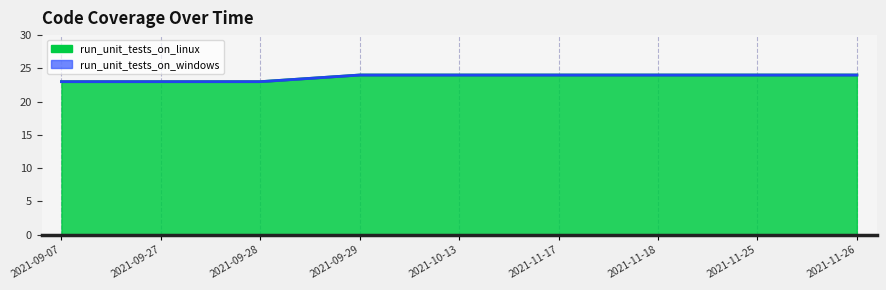

What are all the series names shown in the legend?

run_unit_tests_on_linux, run_unit_tests_on_windows